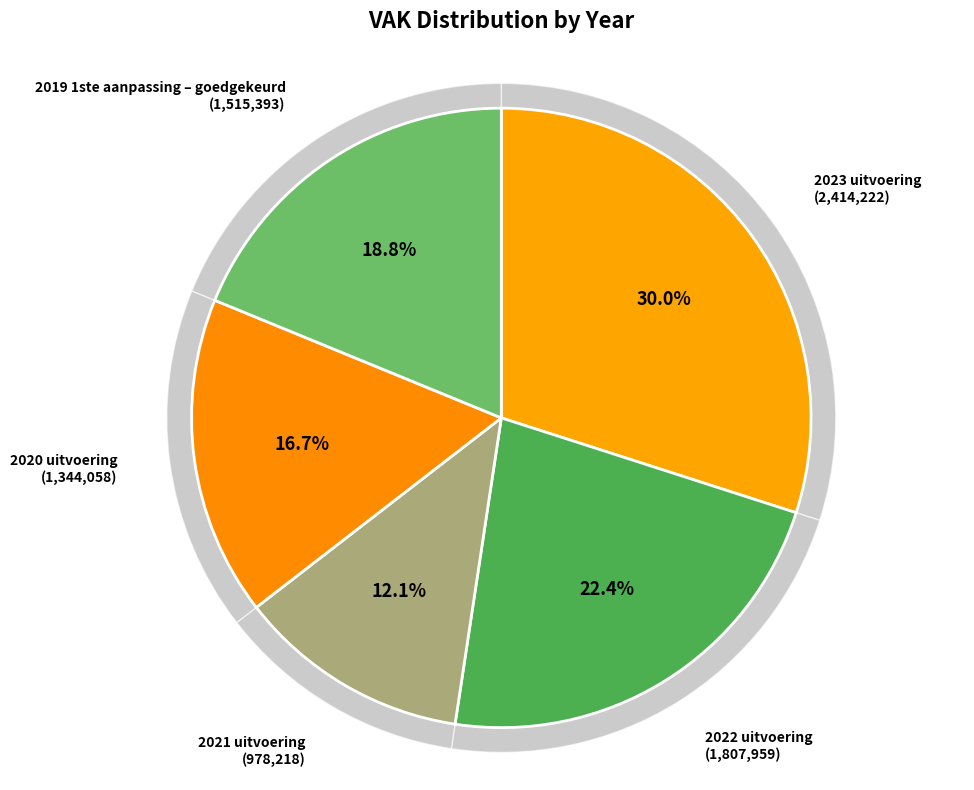

What percentage is the 2023 uitvoering slice, to the nearest percent?

30%